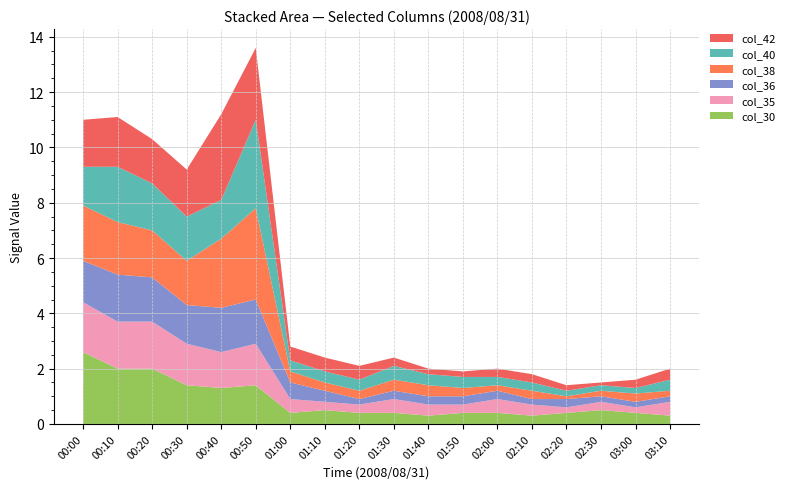

Reading left to right, extract all data points from this chart.

col_30: 2.6	2.0	2.0	1.4	1.3	1.4	0.4	0.5	0.4	0.4	0.3	0.4	0.4	0.3	0.4	0.5	0.4	0.3
col_35: 1.8	1.7	1.7	1.5	1.3	1.5	0.5	0.3	0.3	0.5	0.4	0.3	0.5	0.4	0.2	0.3	0.2	0.5
col_36: 1.5	1.7	1.6	1.4	1.6	1.6	0.6	0.4	0.2	0.3	0.3	0.3	0.3	0.2	0.3	0.2	0.2	0.2
col_38: 2.0	1.9	1.7	1.6	2.5	3.3	0.4	0.3	0.3	0.4	0.4	0.3	0.2	0.3	0.1	0.2	0.3	0.2
col_40: 1.4	2.0	1.7	1.6	1.4	3.2	0.4	0.4	0.4	0.5	0.4	0.4	0.3	0.3	0.2	0.2	0.2	0.4
col_42: 1.7	1.8	1.6	1.7	3.1	2.6	0.5	0.5	0.5	0.3	0.2	0.2	0.3	0.3	0.2	0.1	0.3	0.4